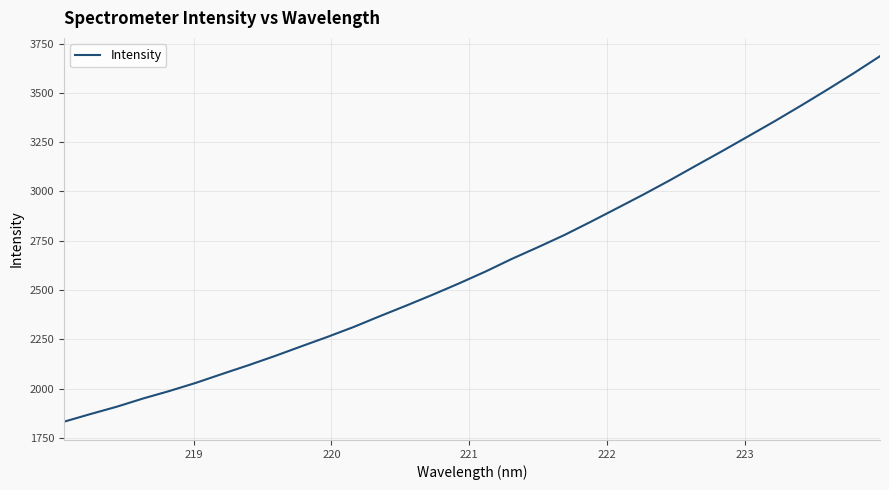

What is the minimum value shown in the chart?

1832.3